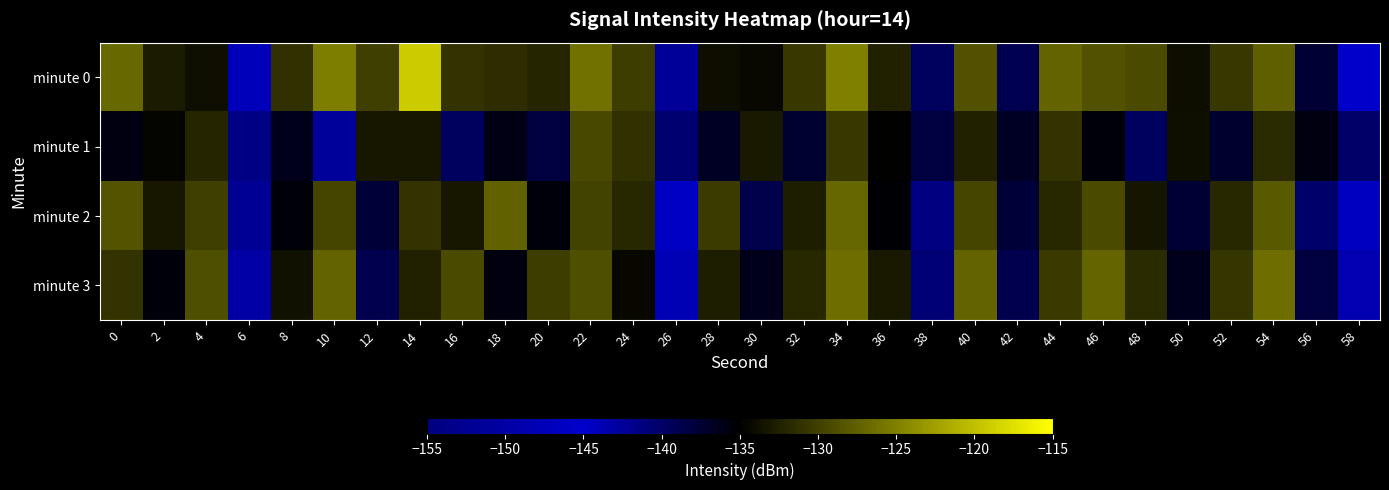

How many categories are shown in the chart?

30